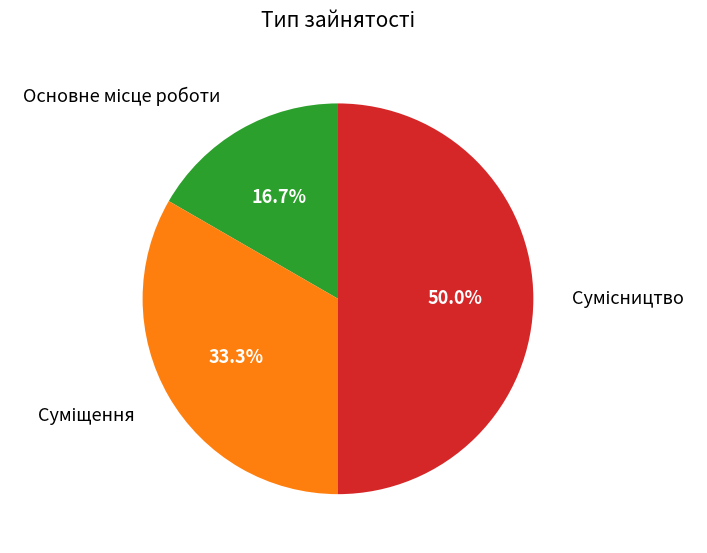

To the nearest percent, what is the difference between the largest and smallest slice percentages?

33%